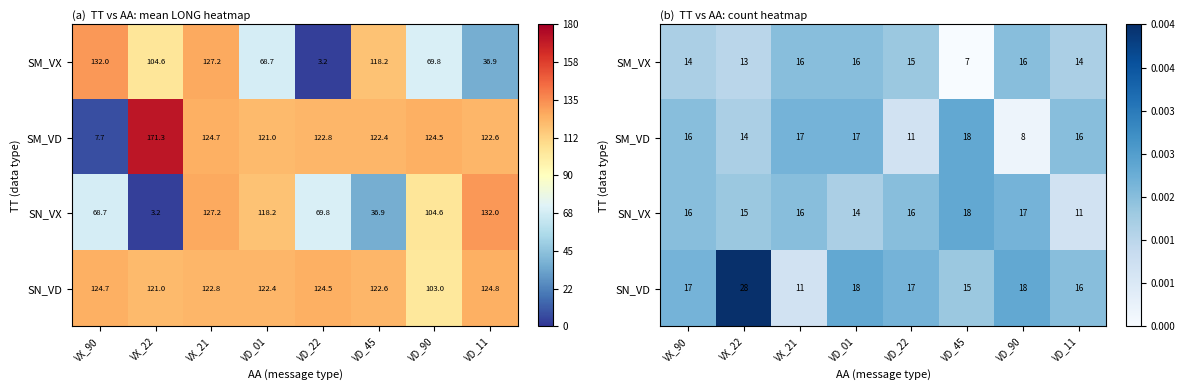

Where does the SN_VX series first go above 16?

VD_45